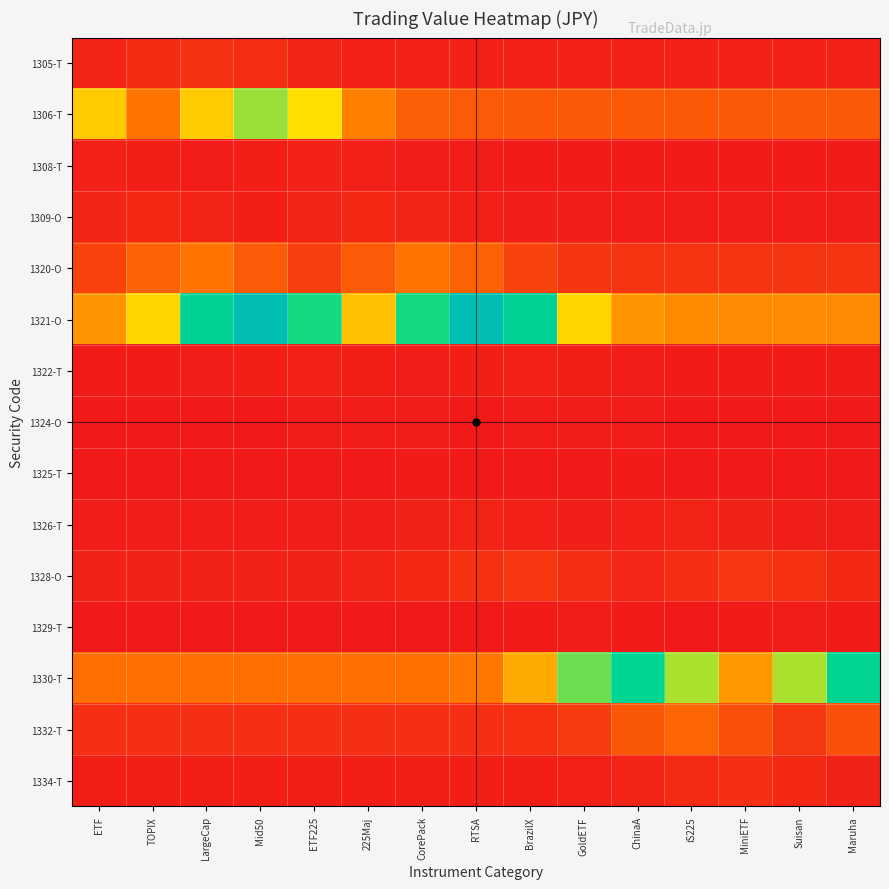

Which series has the largest range (max minus min)?

1321-O